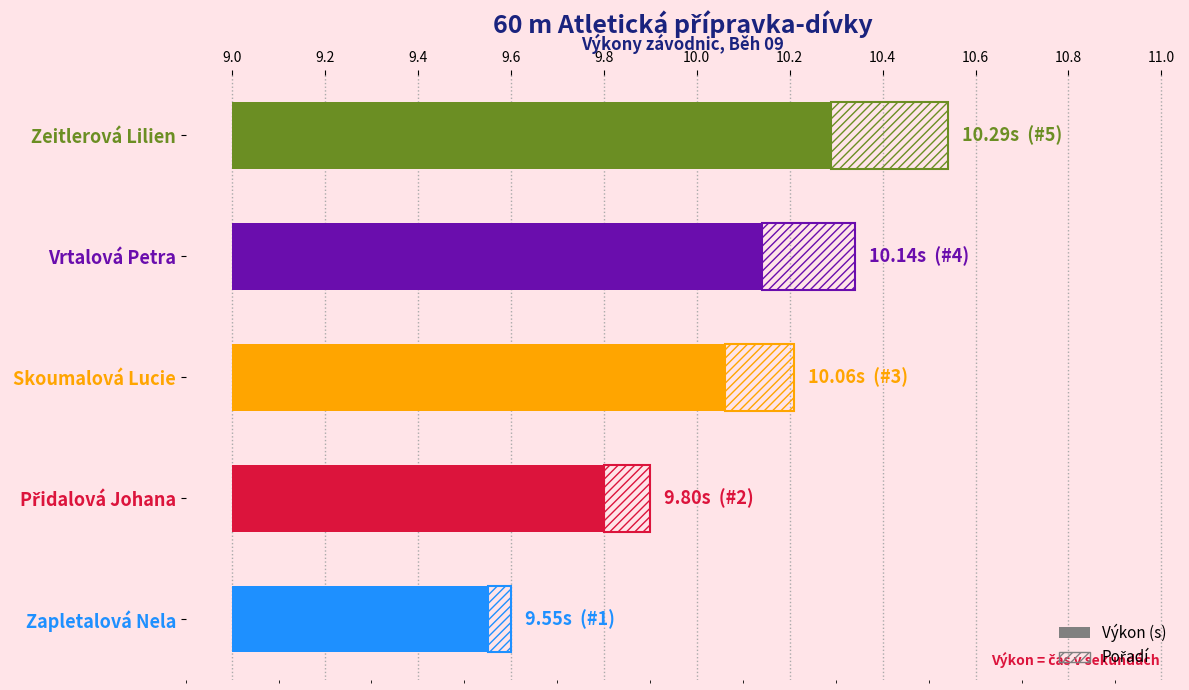

Is it true that the value at Zeitlerová Lilien is 0.9?

False